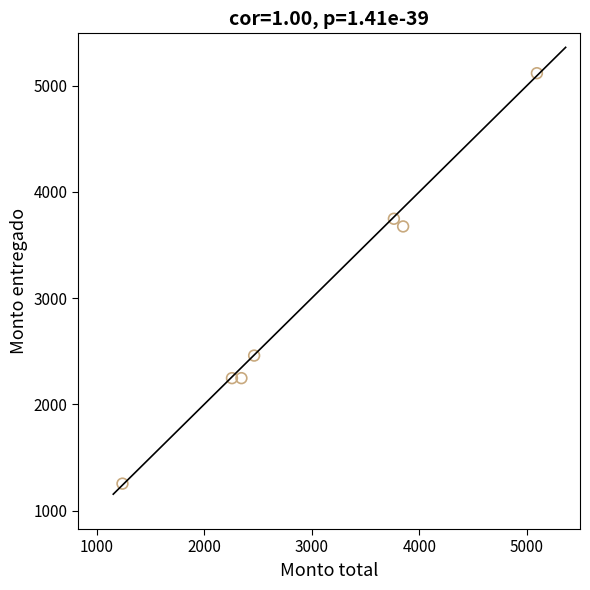

What Y value in the scatter plot is closest to 3185?

3674.3